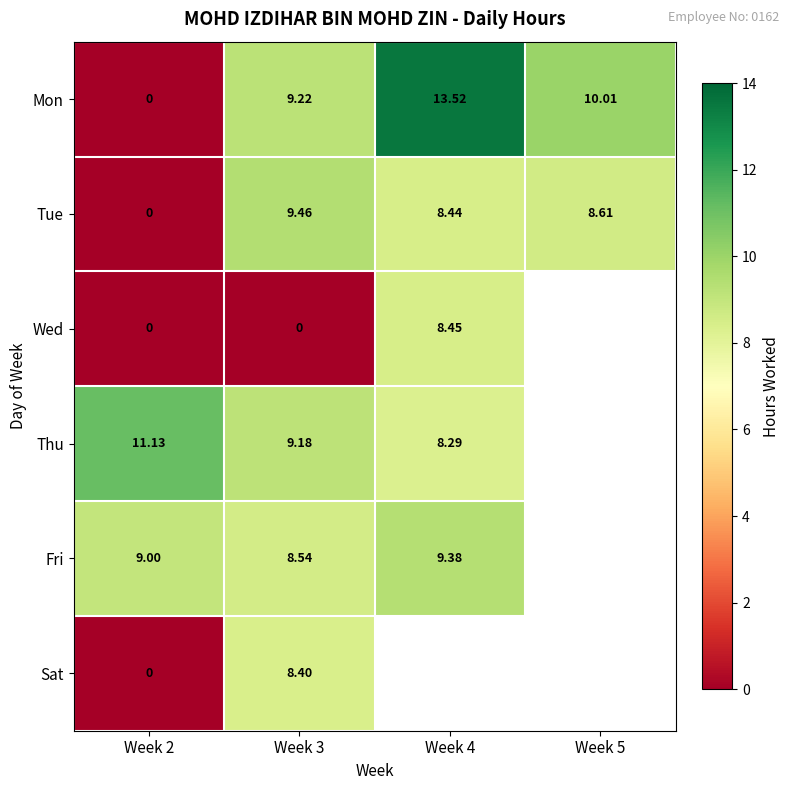

The value of Fri at Week 3 is 4.6. True or false?

False